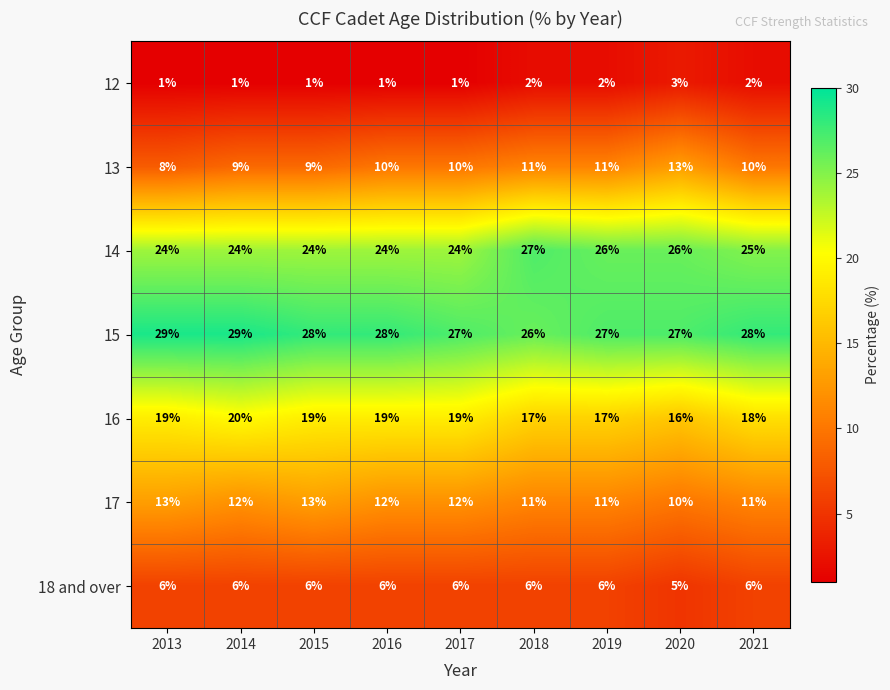

What is the total value across all series at 2015?

100